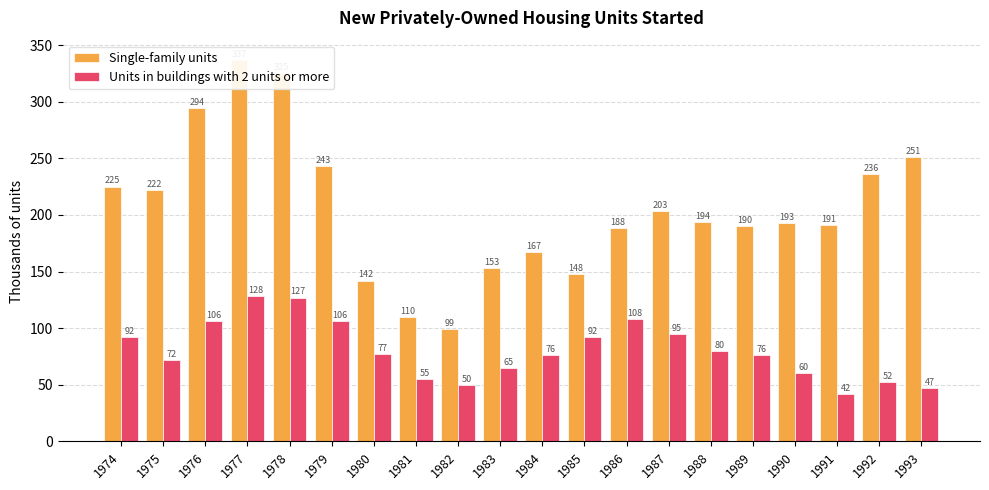

The value of Single-family units at 1986 is 85. True or false?

False